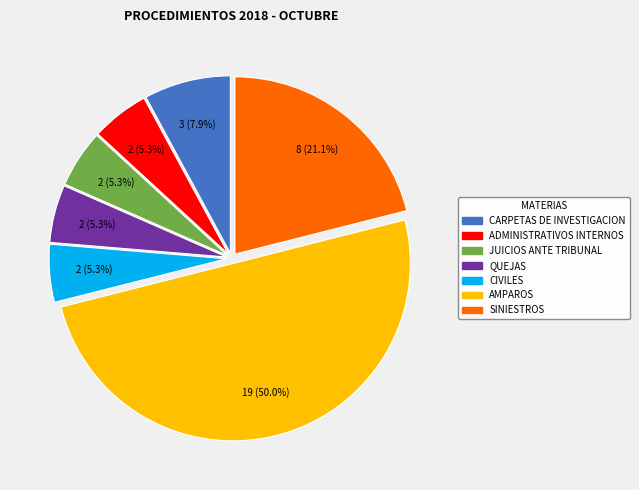

How many slices are in this pie chart?

7